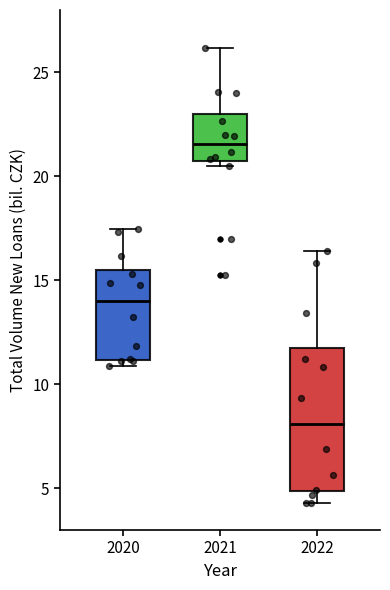

Reading left to right, read every box against the y-axis: the position of its median line, the range the box covers, and the ends of its whiskers. The values are not printed on the chart, so give them approximately, as read against the axis.

2020: median 14.0, box 11.0 to 15.5, whiskers 11.0 (just below the box's lower edge) to 17.5
2021: median 21.5, box 20.5 to 23.0, whiskers 20.5 (just below the box's lower edge) to 26.0
2022: median 8.0, box 5.0 to 12.0, whiskers 4.5 to 16.5